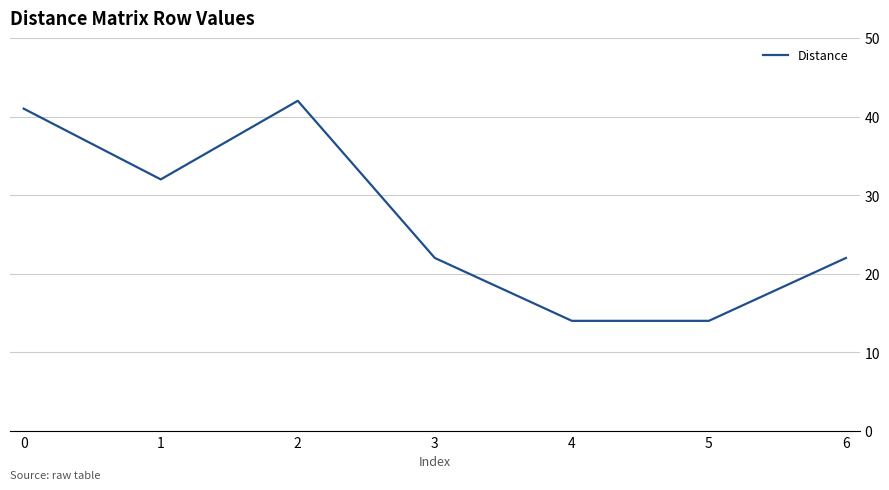

What is the change in value from 2 to 4?

-28